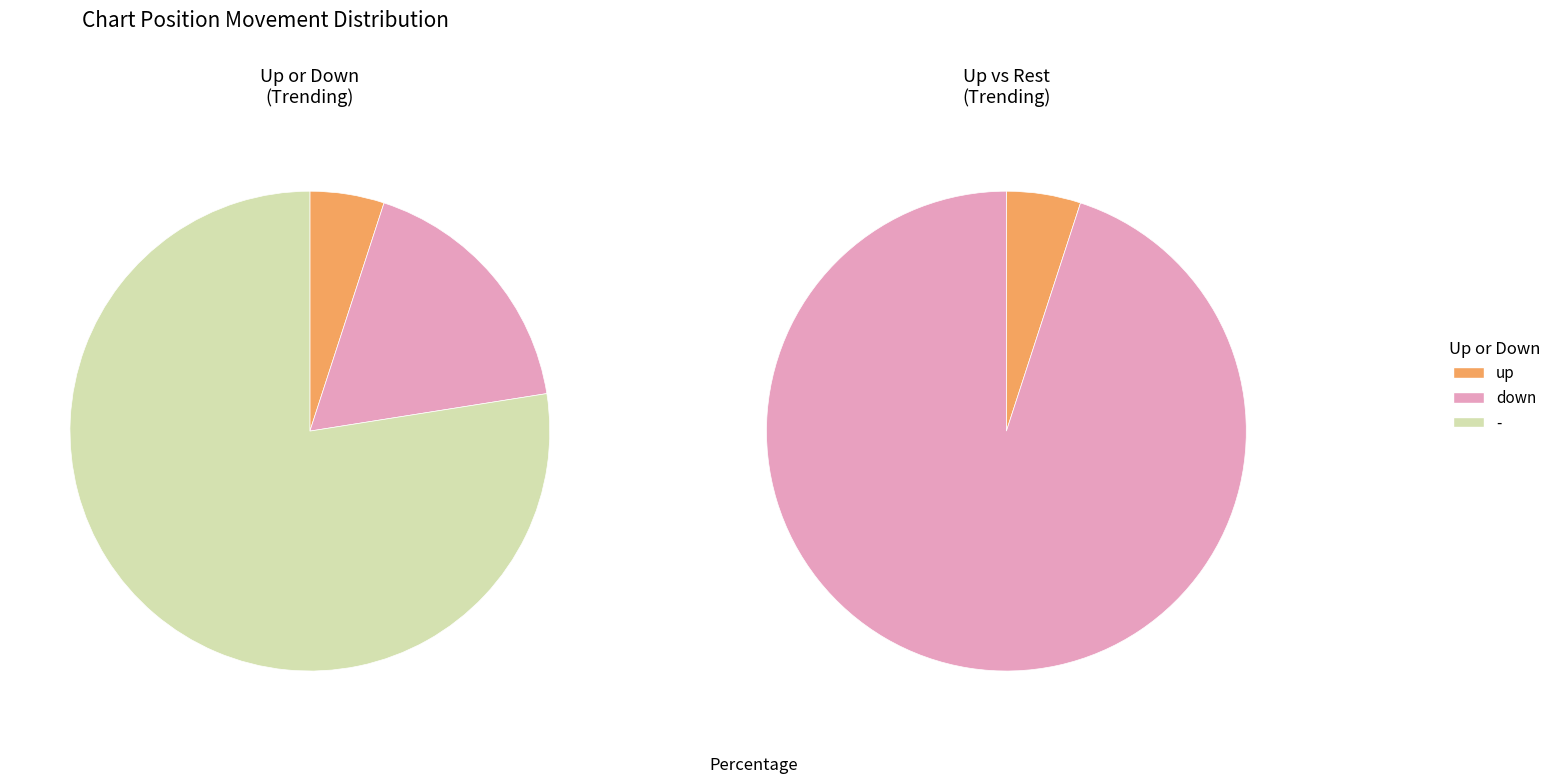

Which slice is the largest?

-